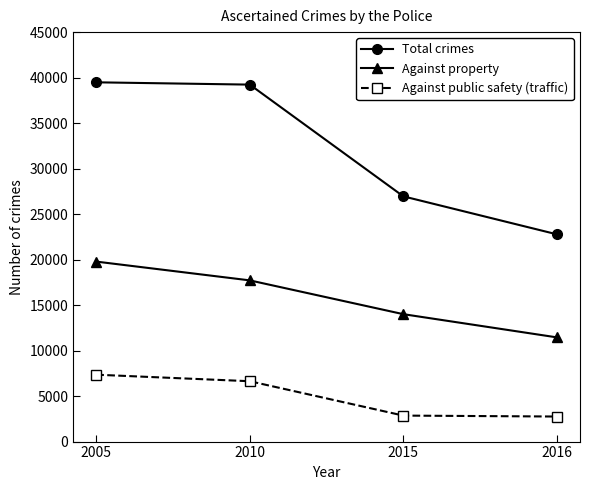

What value does the Total crimes series have at 2015?

26949